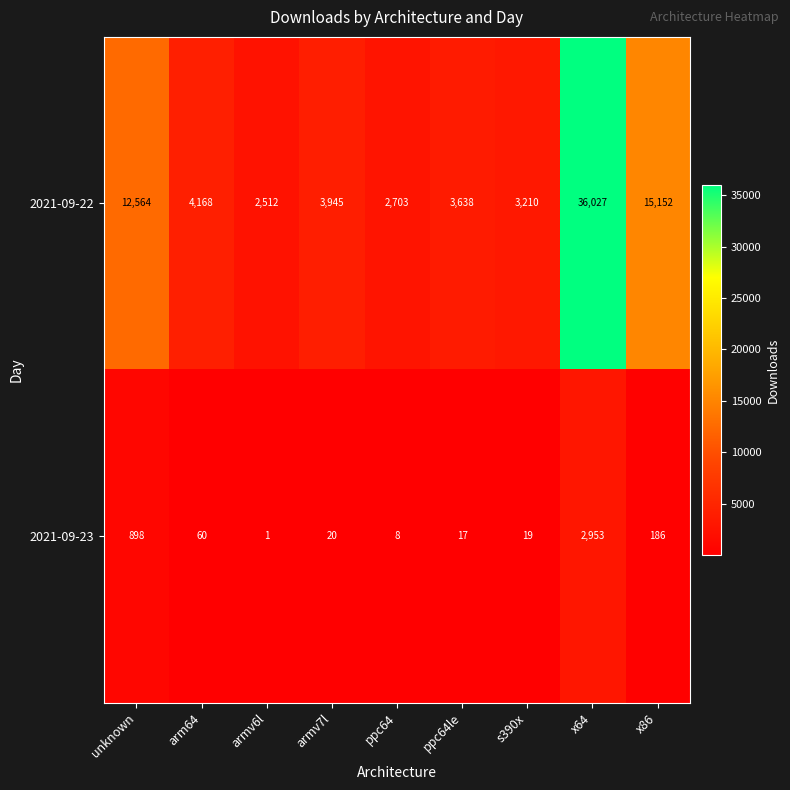

What is the difference between the maximum and minimum values in the 2021-09-22 series?

33515